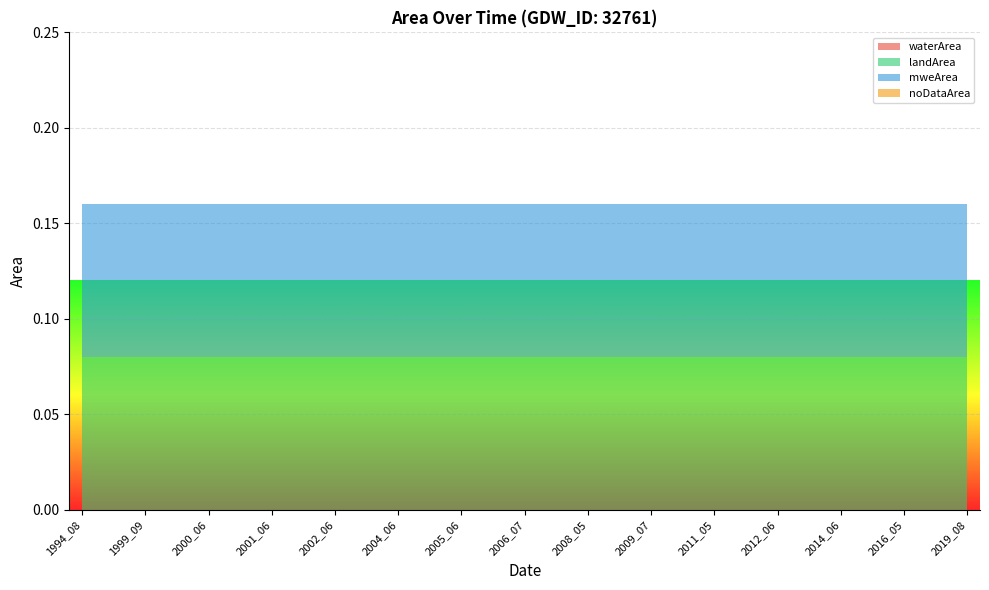

Reading right to left, transcribe all the data shown in this chart.

waterArea: 0.0	0.0	0.0	0.0	0.0	0.0	0.0	0.0	0.0	0.0	0.0	0.0	0.0	0.0	0.0
landArea: 0.1	0.1	0.1	0.1	0.1	0.1	0.1	0.1	0.1	0.1	0.1	0.1	0.1	0.1	0.1
mweArea: 0.1	0.1	0.1	0.1	0.1	0.1	0.1	0.1	0.1	0.1	0.1	0.1	0.1	0.1	0.1
noDataArea: 0.0	0.0	0.0	0.0	0.0	0.0	0.0	0.0	0.0	0.0	0.0	0.0	0.0	0.0	0.0